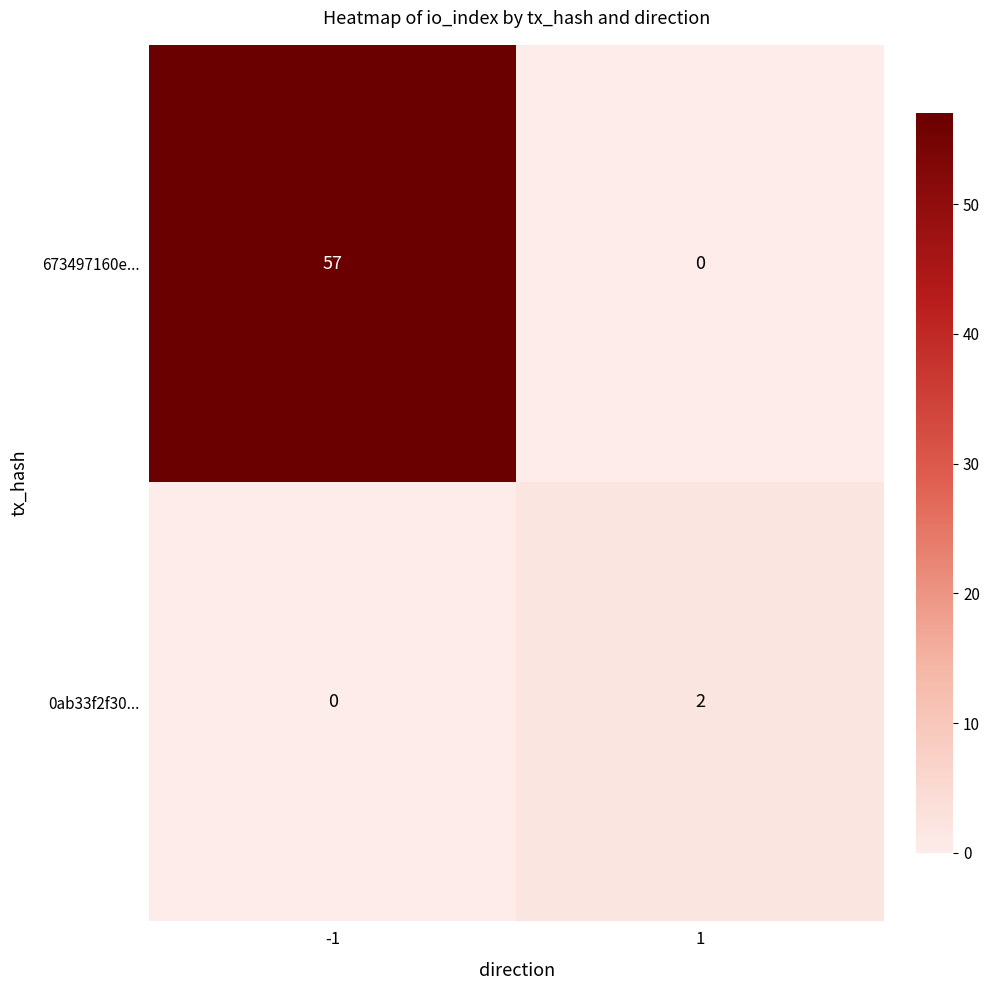

Read the 673497160e... value at -1.

57